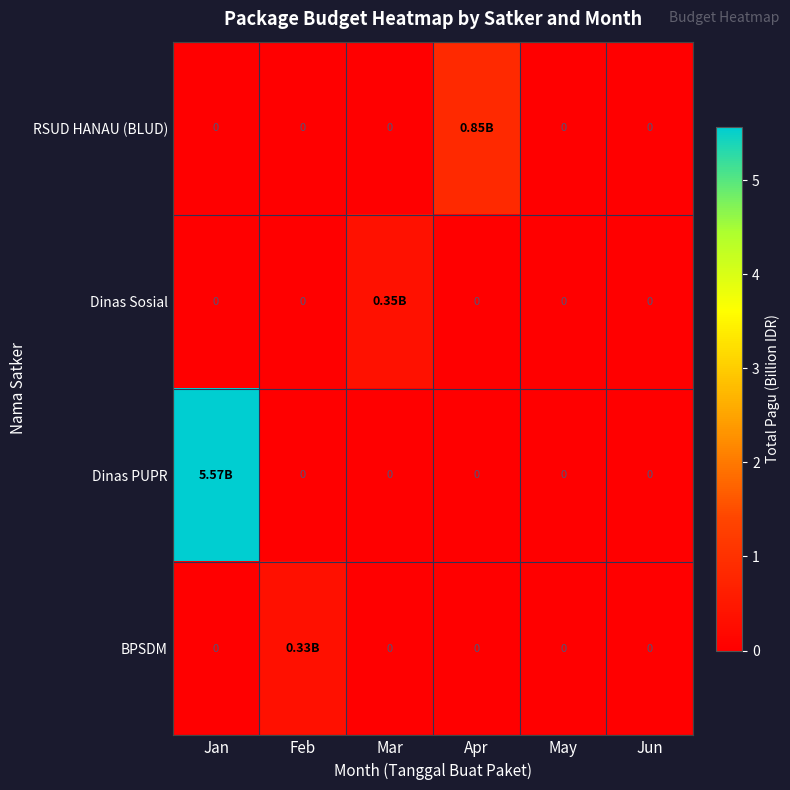

What is the difference between the maximum and minimum values in the BPSDM series?

0.3